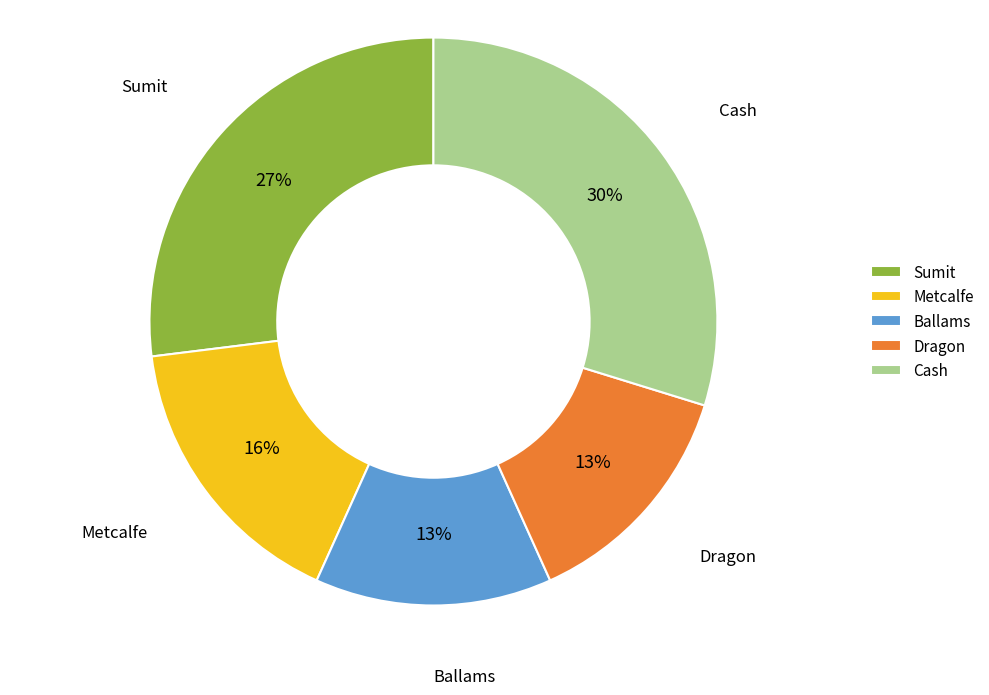

To the nearest percent, what is the average slice percentage?

20%